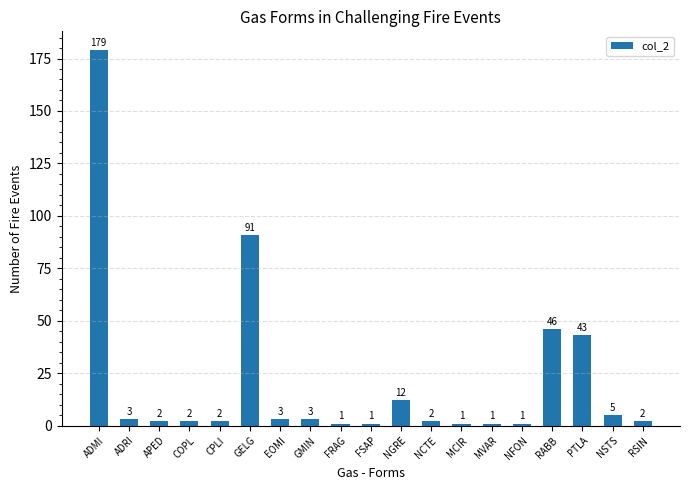

Reading right to left, transcribe all the data shown in this chart.

2	5	43	46	1	1	1	2	12	1	1	3	3	91	2	2	2	3	179